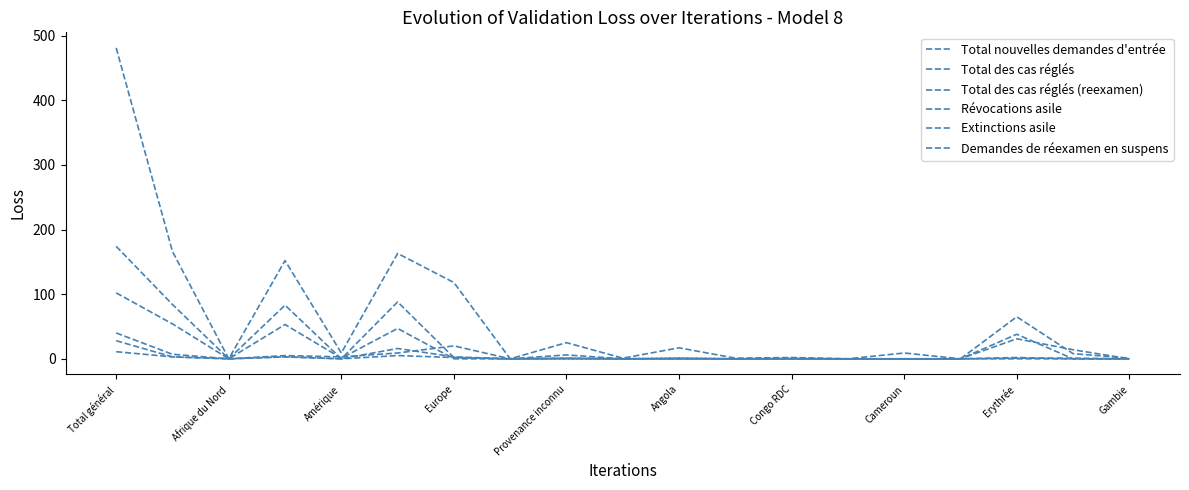

Does the chart display data point markers on the line(s)?

No